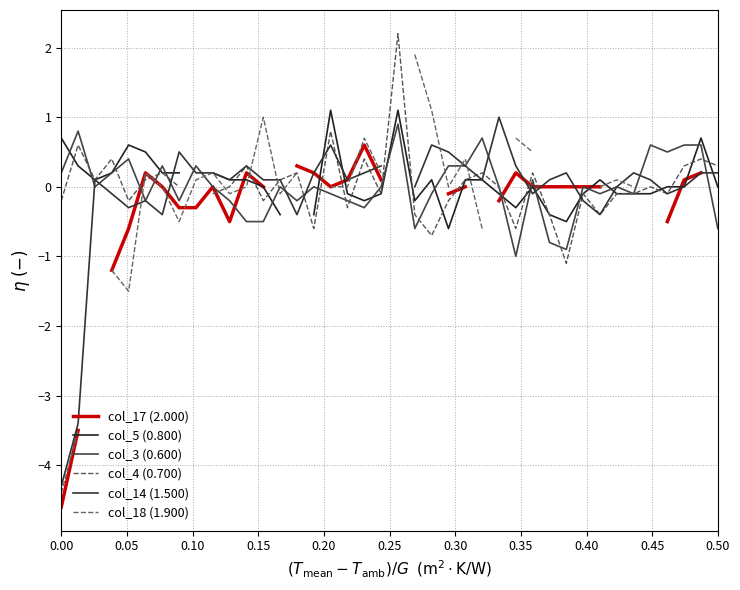

Which series ends up on top after the final intersection of col_5 (0.800) and col_18 (1.900)?

col_18 (1.900)